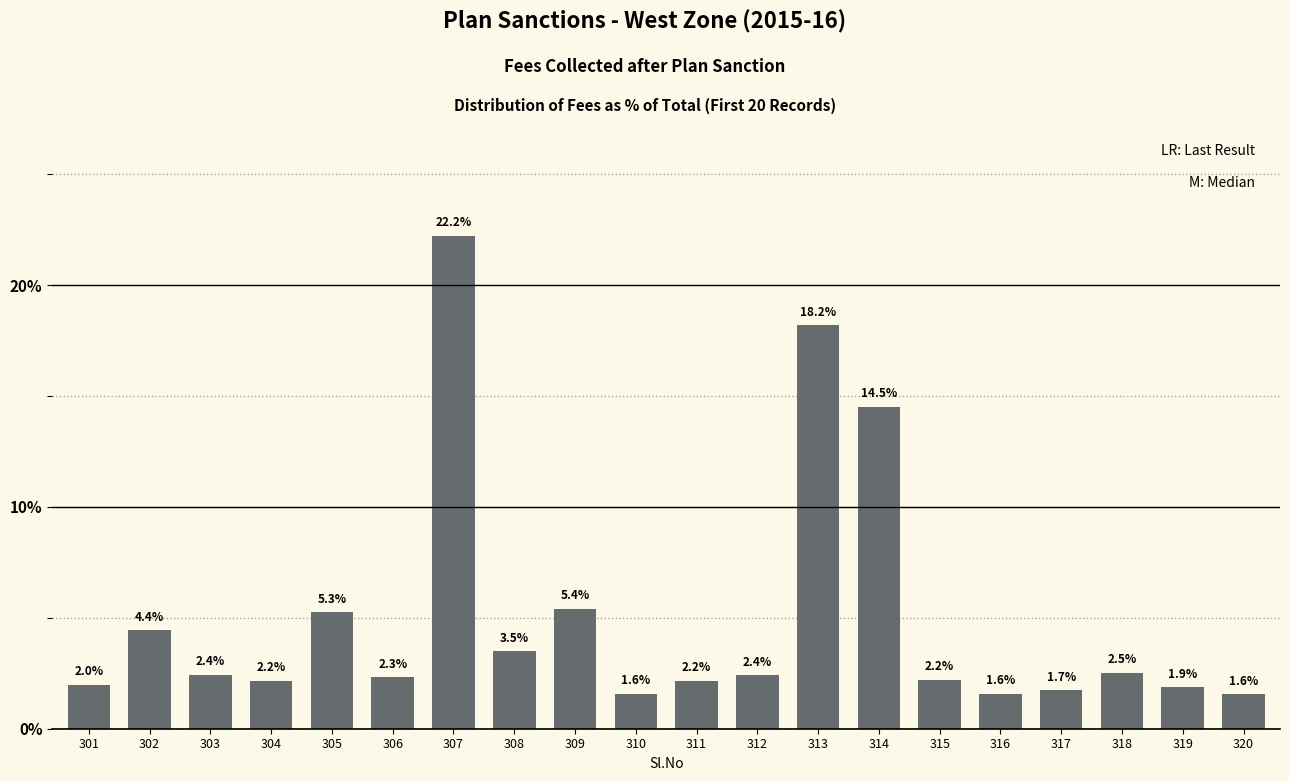

Between 301 and 308, which is larger?

308